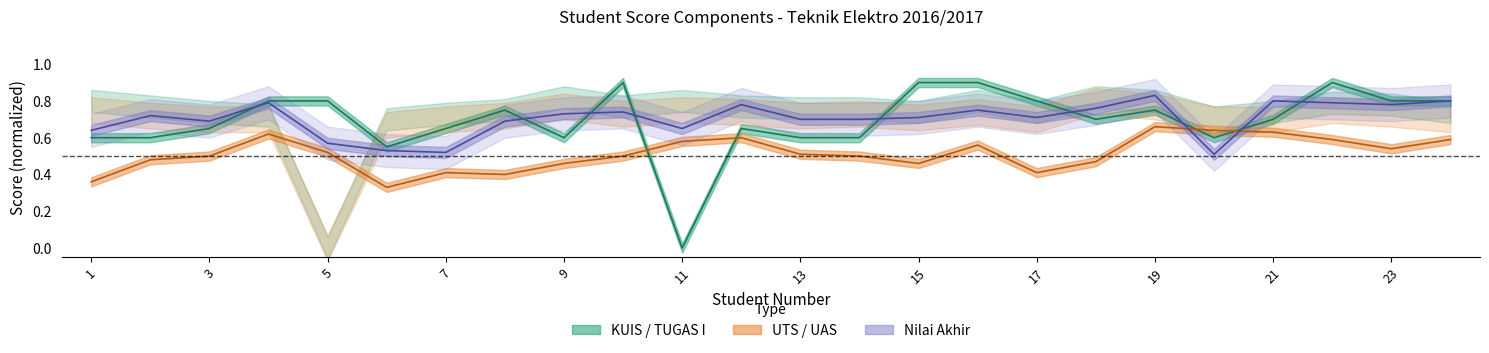

In KUIS, how many points are higher than both neighbors (excluding endpoints)?

5